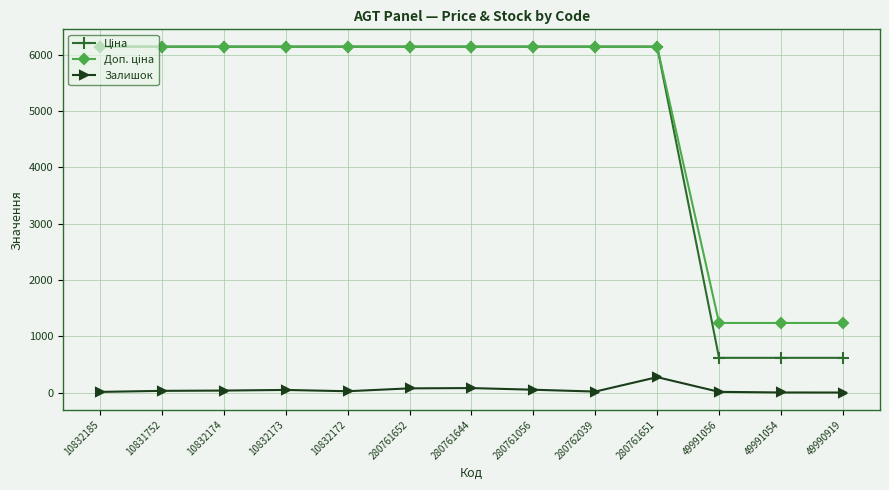

What is the label of the 7th point from the left?

280761644